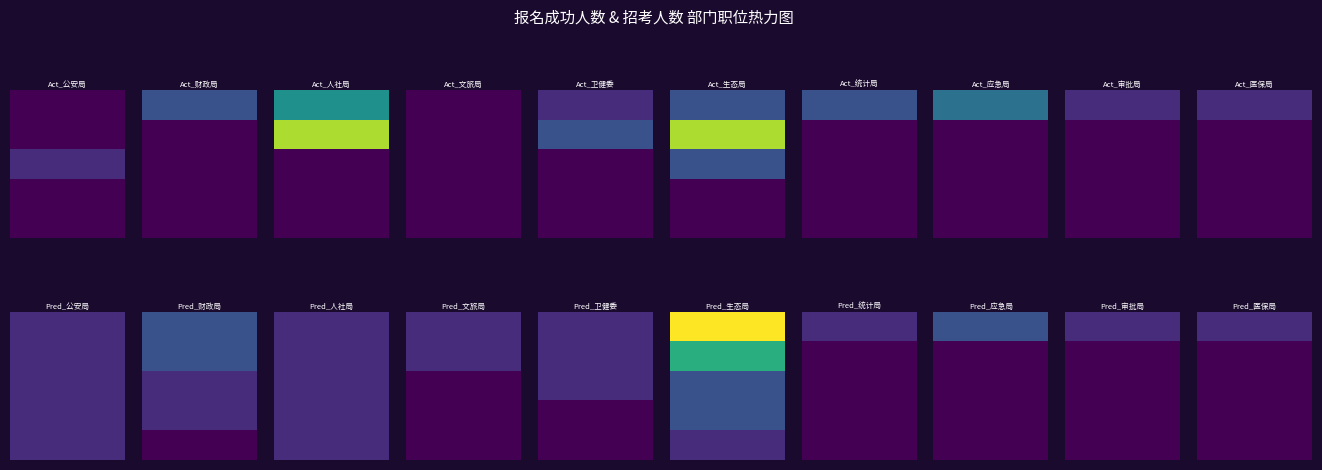

Rank the series by their maximum value, from lowest to highest.

市文化广电和旅游局, 市公安局, 市行政审批局, 市医疗保障局, 市财政局, 市卫生健康委员会, 市统计局, 市应急管理局, 市人力资源和社会保障局, 市生态环境局